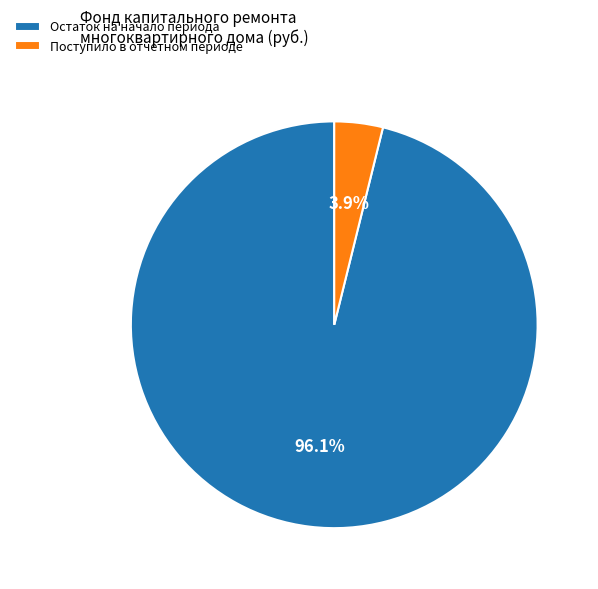

How many segments does this pie chart have?

2